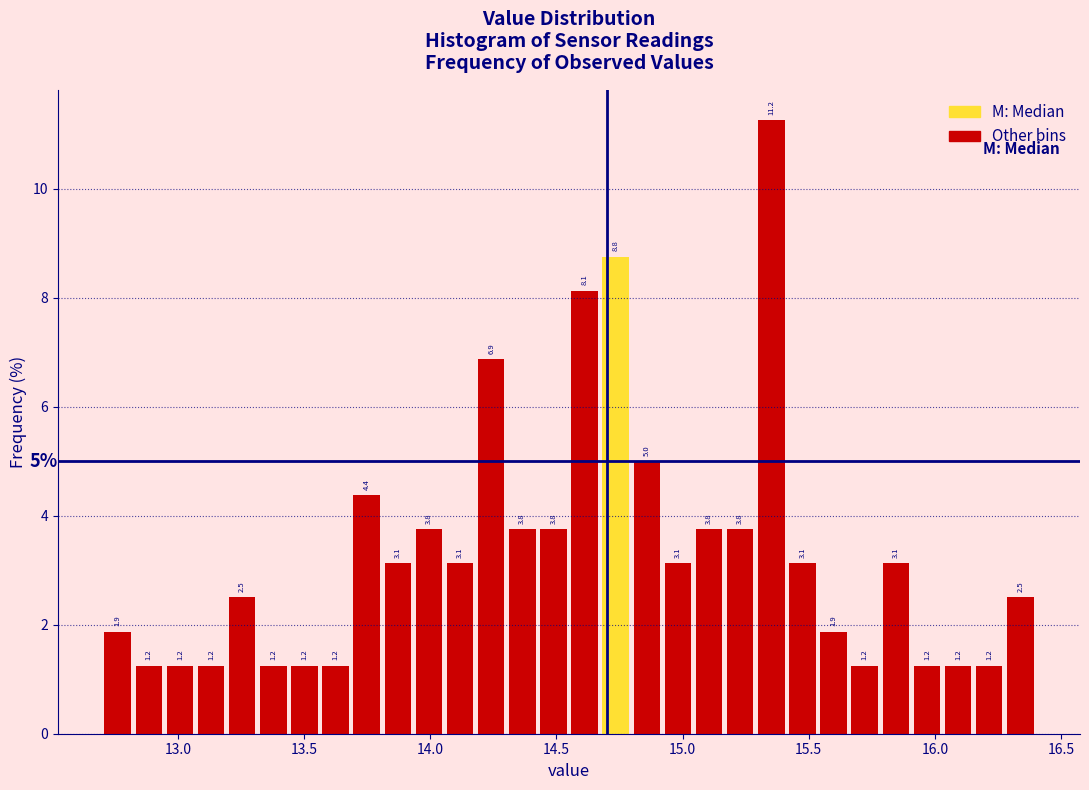

Around what value on the x-axis is the tallest bar? Give the approximate position of its centre, as read against the axis.

15.35